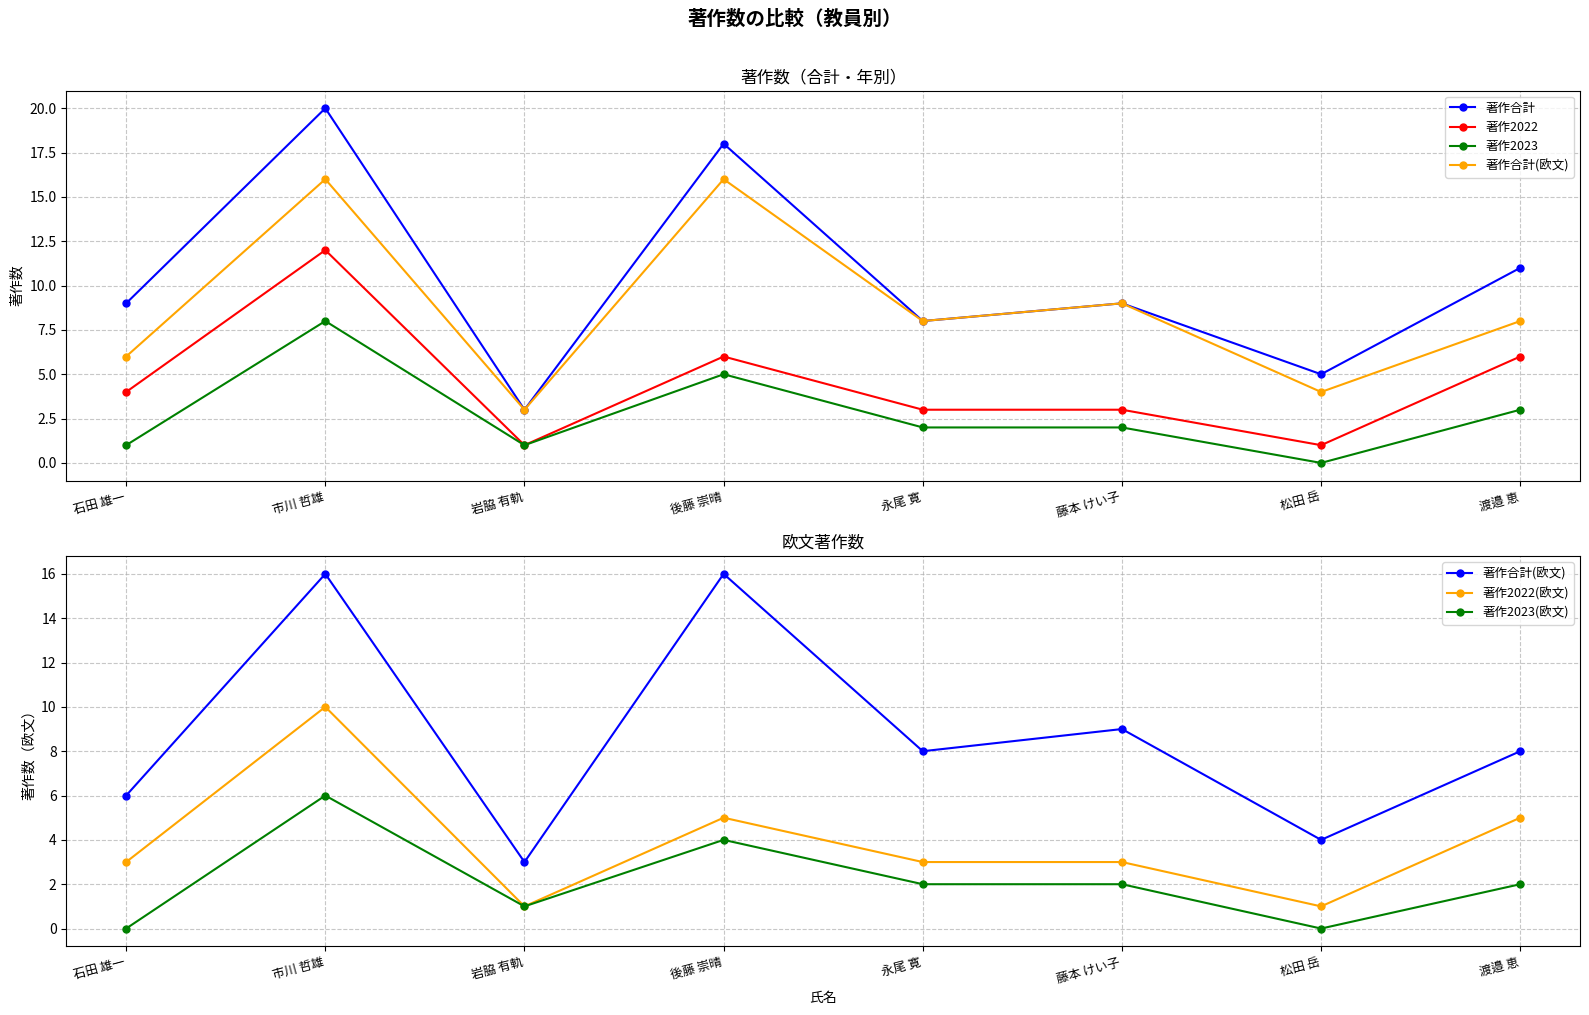

Which series has the largest total across all categories?

著作合計